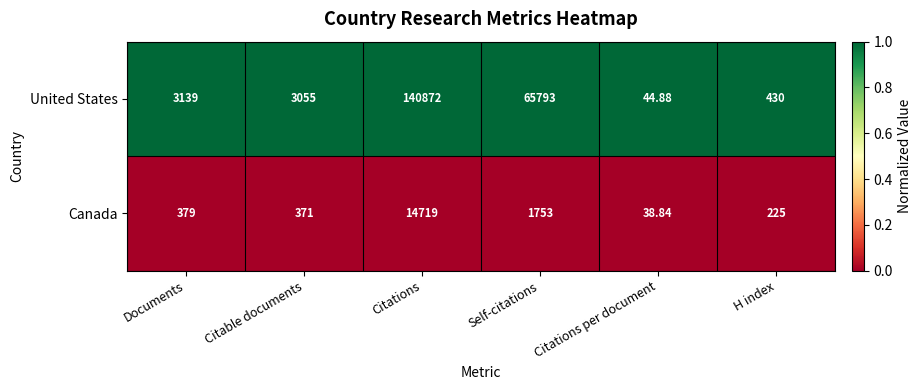

How many distinct data groups are displayed?

2